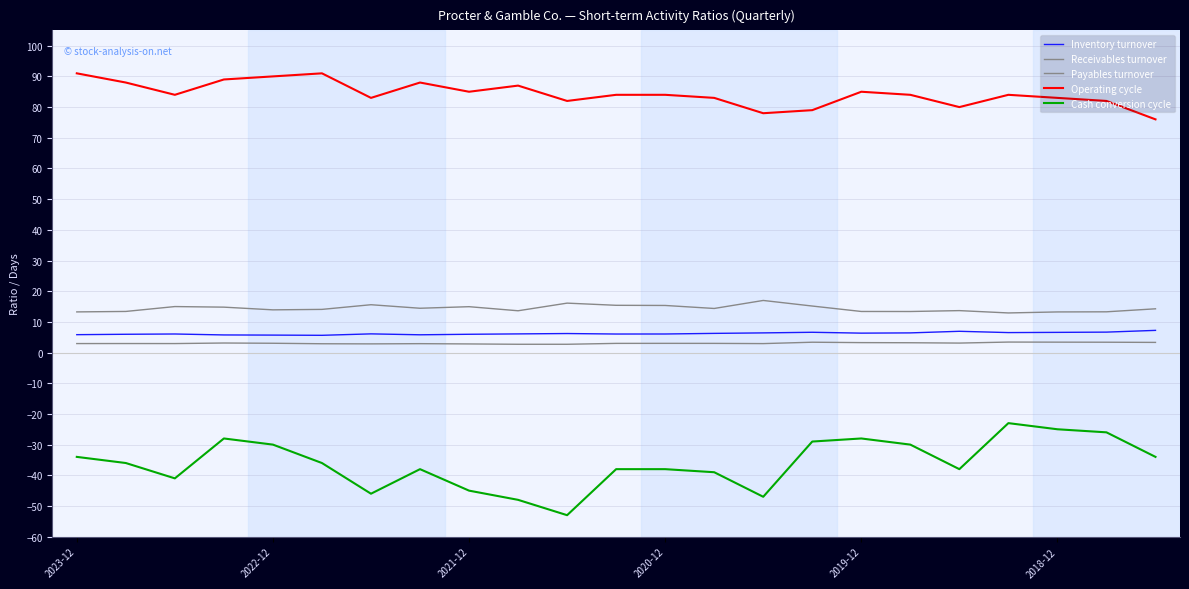

How many lines are shown in the chart?

5